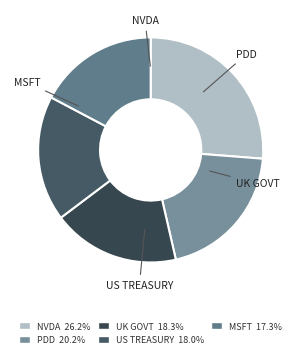

Which slice is the smallest?

Renta Variable (MSFT)